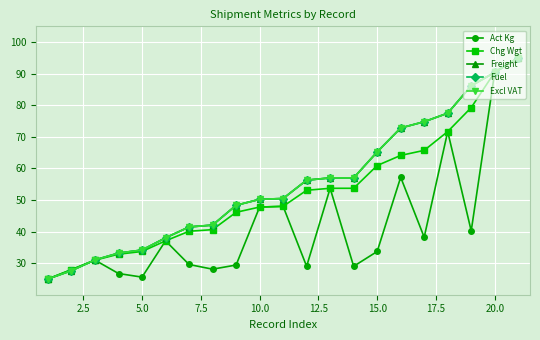

What is the difference between the second highest and minimum values in the Act Kg series?

65.5